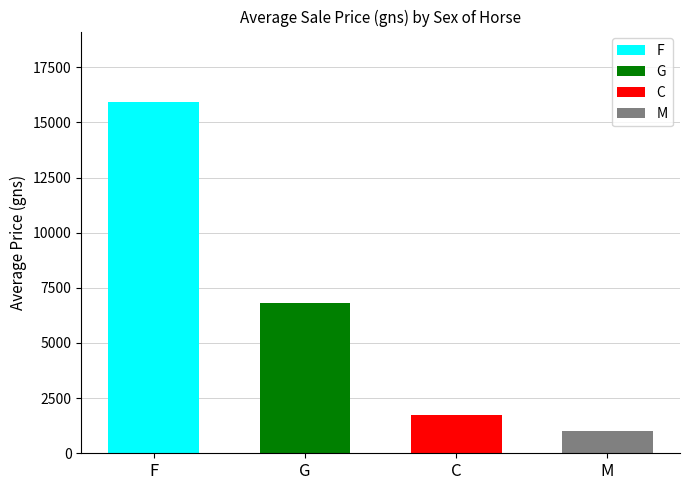

Are the bars grouped side by side (vs. stacked)?

No